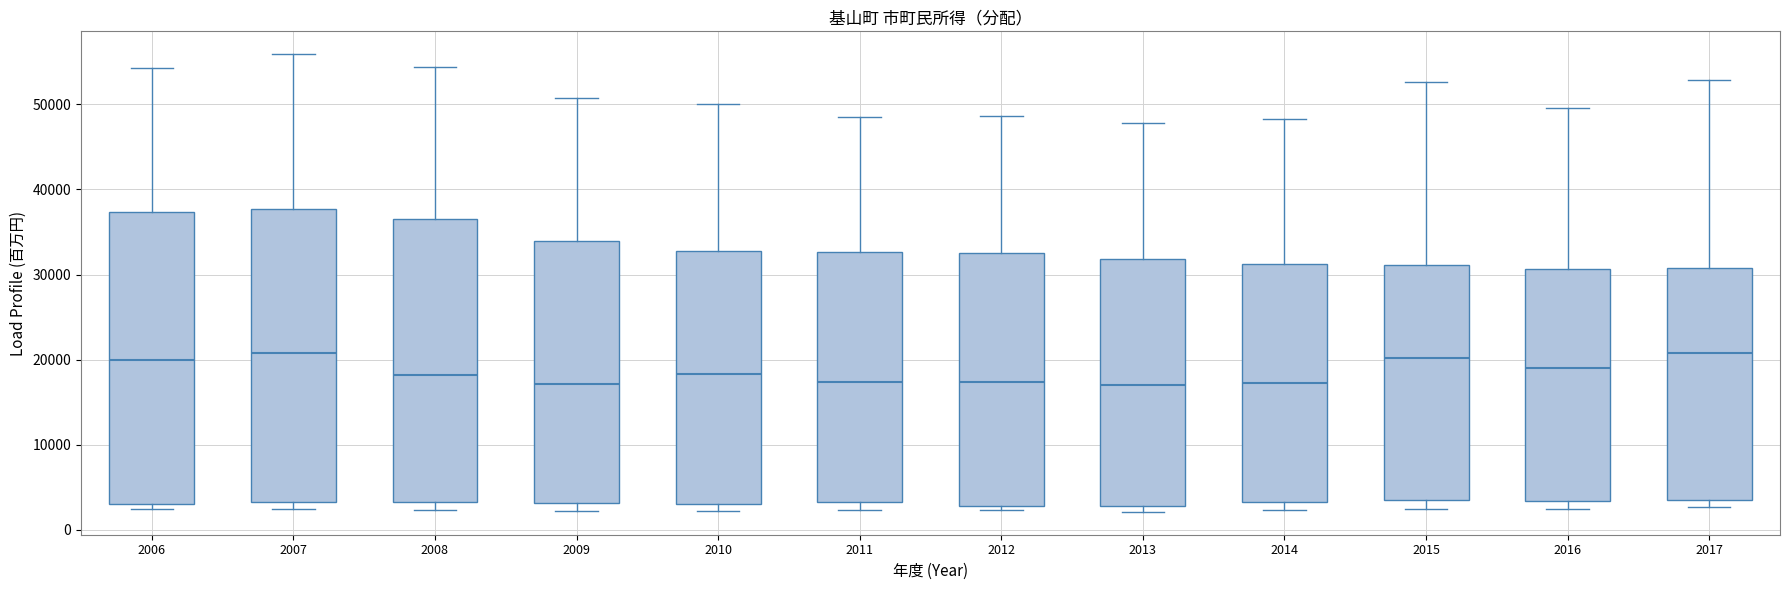

Reading left to right, read every box against the y-axis: the position of its median line, the range the box covers, and the ends of its whiskers. The values are not printed on the chart, so give them approximately, as read against the axis.

2006: median 20000, box 3000 to 37000, whiskers 2000 to 54000
2007: median 21000, box 3000 to 38000, whiskers 2000 to 56000
2008: median 18000, box 3000 to 37000, whiskers 2000 to 54000
2009: median 17000, box 3000 to 34000, whiskers 2000 to 51000
2010: median 18000, box 3000 to 33000, whiskers 2000 to 50000
2011: median 17000, box 3000 to 33000, whiskers 2000 to 48000
2012: median 17000, box 3000 to 32000, whiskers 2000 to 49000
2013: median 17000, box 3000 to 32000, whiskers 2000 to 48000
2014: median 17000, box 3000 to 31000, whiskers 2000 to 48000
2015: median 20000, box 4000 to 31000, whiskers 2000 to 53000
2016: median 19000, box 3000 to 31000, whiskers 2000 to 50000
2017: median 21000, box 4000 to 31000, whiskers 3000 to 53000